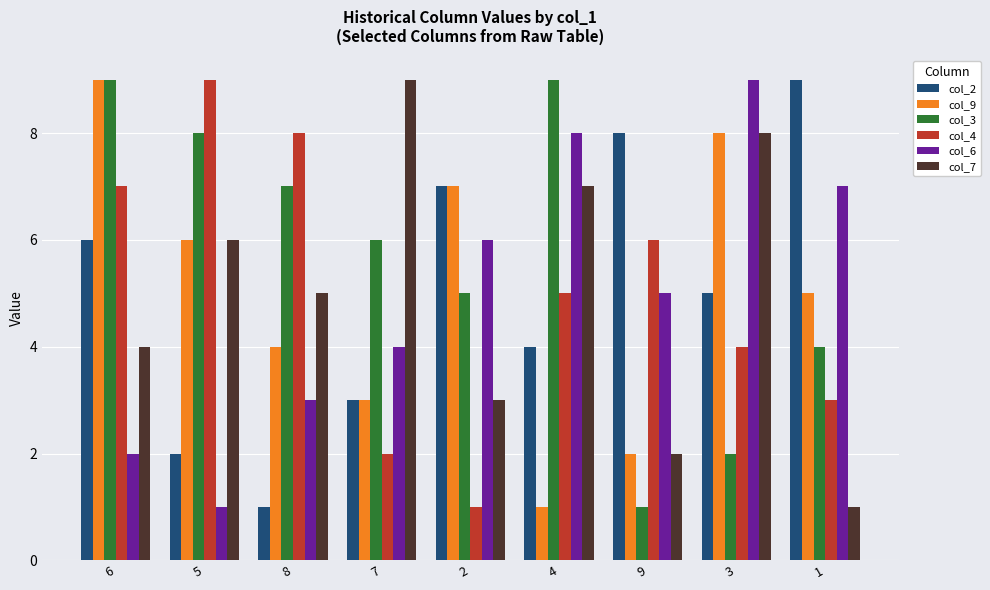

What is the label of the 4th bar from the left?

7